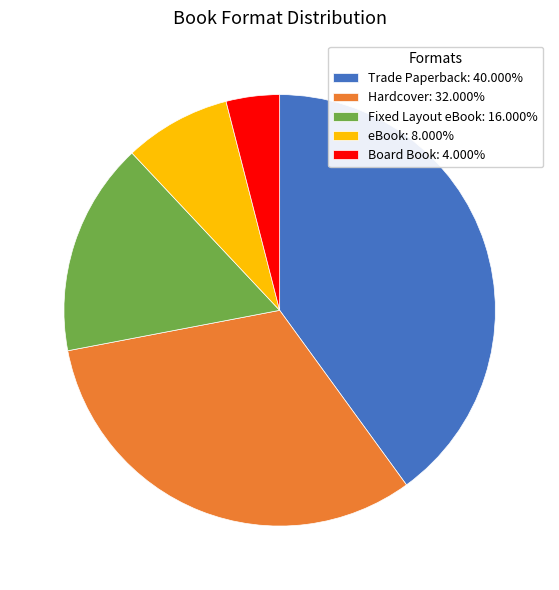

Does any single category account for the majority?

No